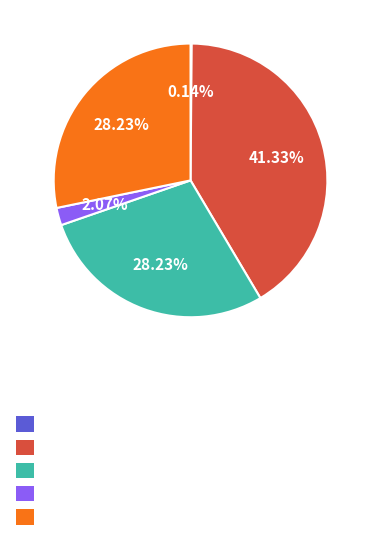

Is there a majority slice in this chart?

No